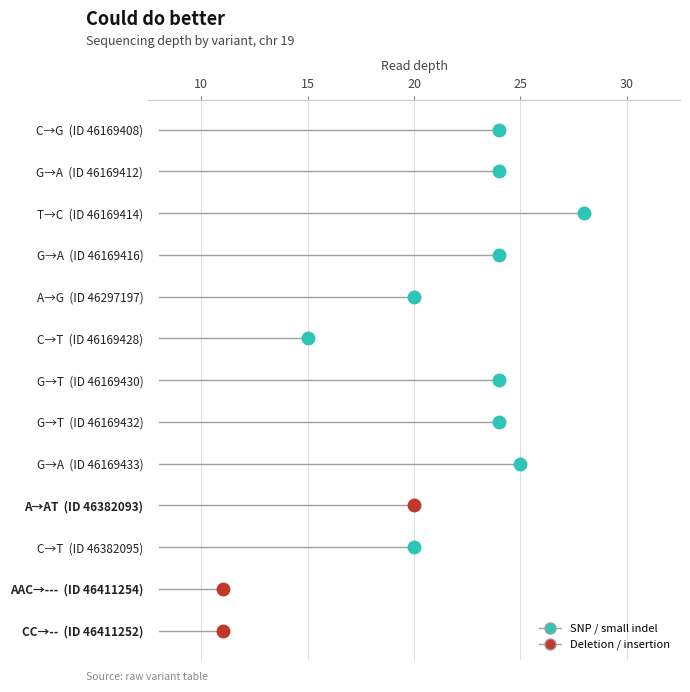

What is the label of the 5th point from the left?

46297197